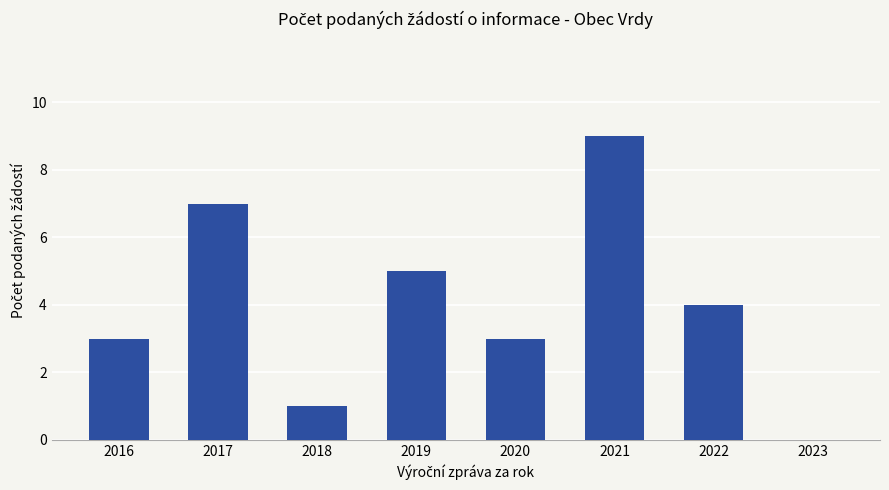

What is the sum of the values at 2022 and 2021?

13